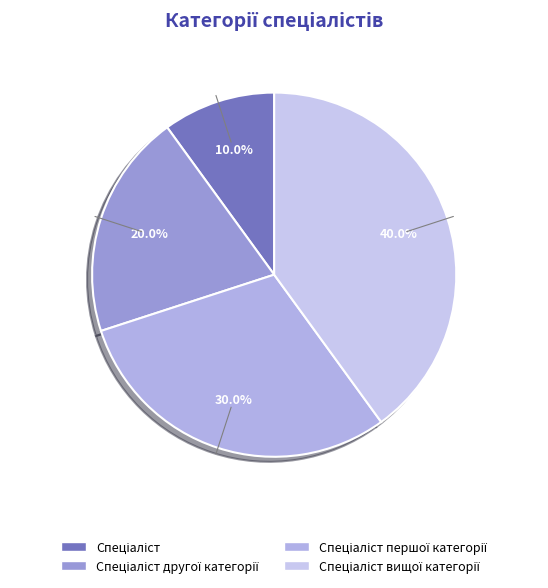

Does any single category account for the majority?

No